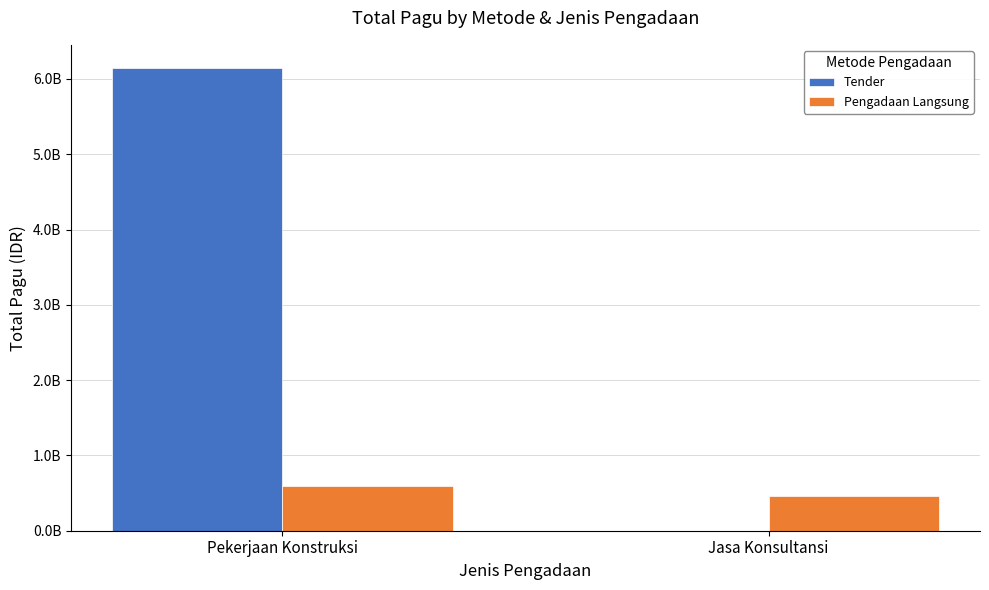

What is the spread (max minus min) of values at Jasa Konsultansi?

465000000